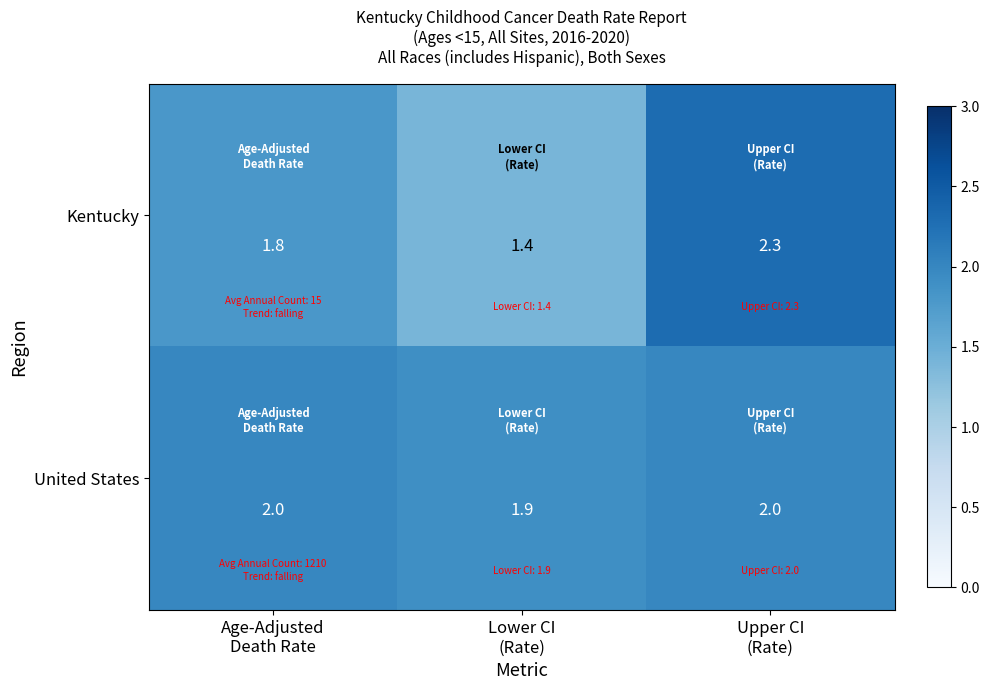

What is the difference between the highest and lowest values at Upper CI
(Rate)?

0.3